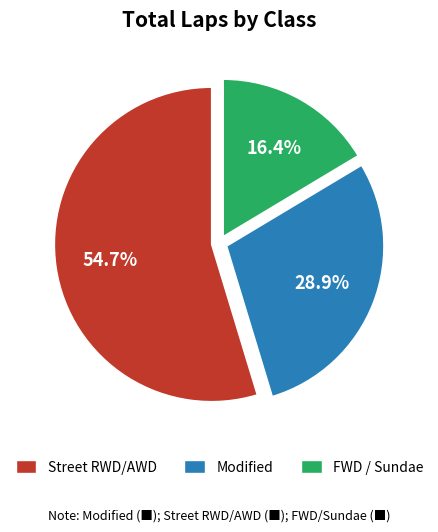

Rank the categories by value from highest to lowest.

Street RWD/AWD, Modified, FWD / Sundae